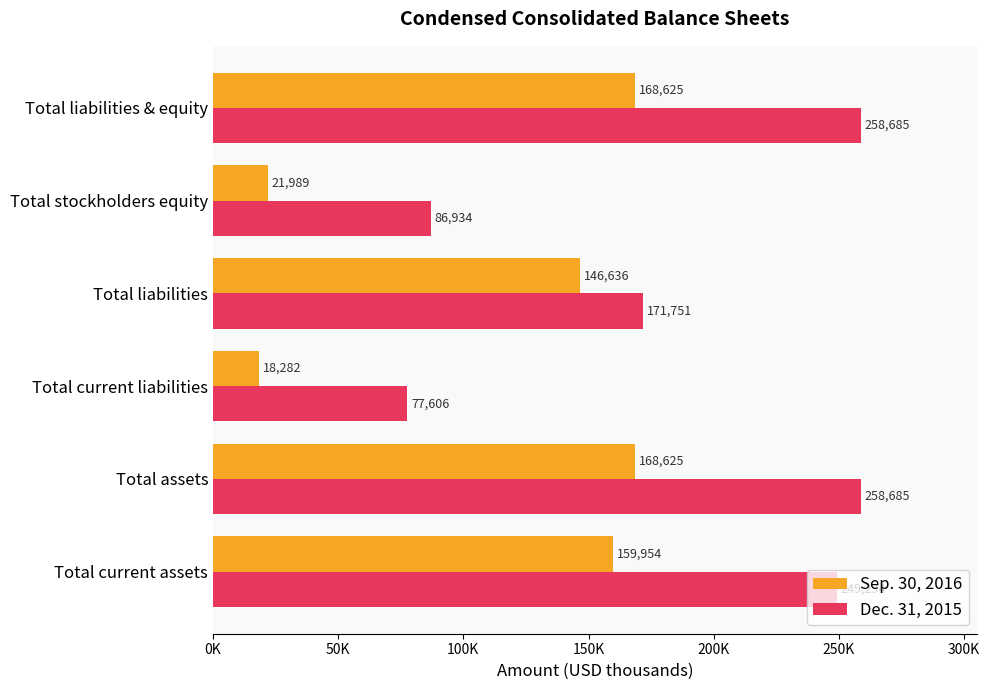

At which label does Sep. 30, 2016 reach its minimum?

Total current liabilities